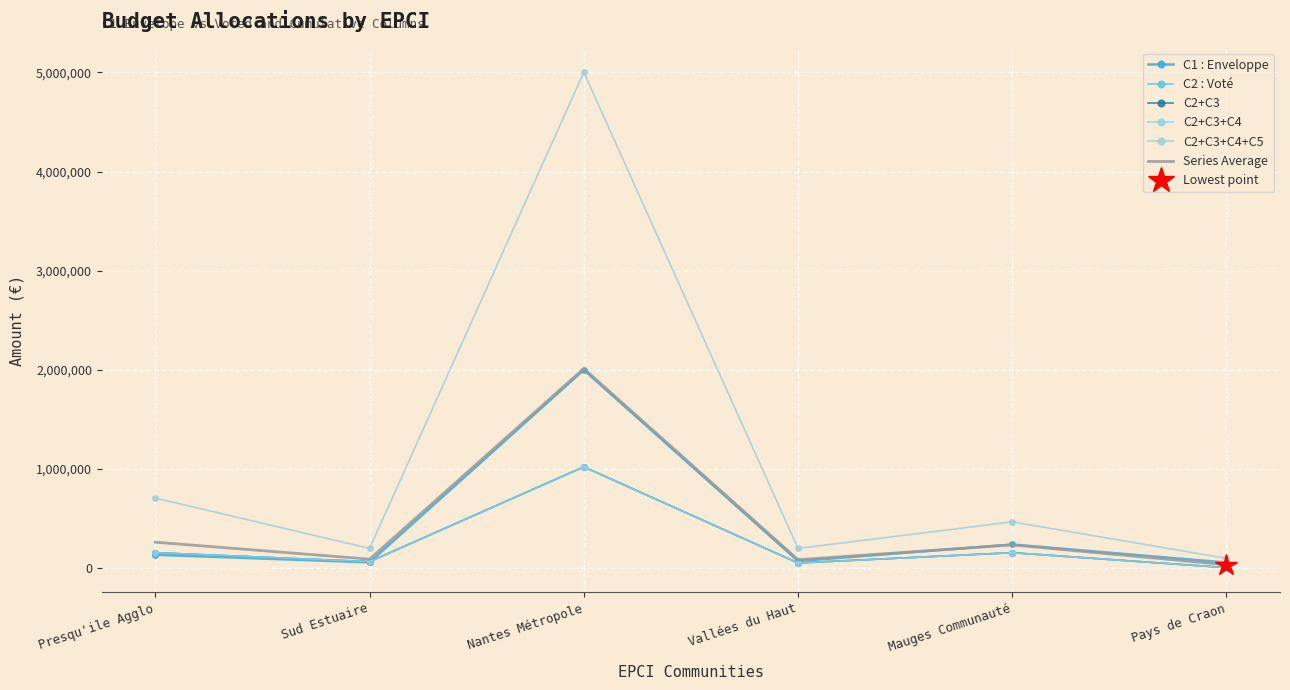

At Sud Estuaire, list the series in order from smallest to largest.

C1 : Enveloppe, C2 : Voté, C2+C3, C2+C3+C4, Series Average, C2+C3+C4+C5